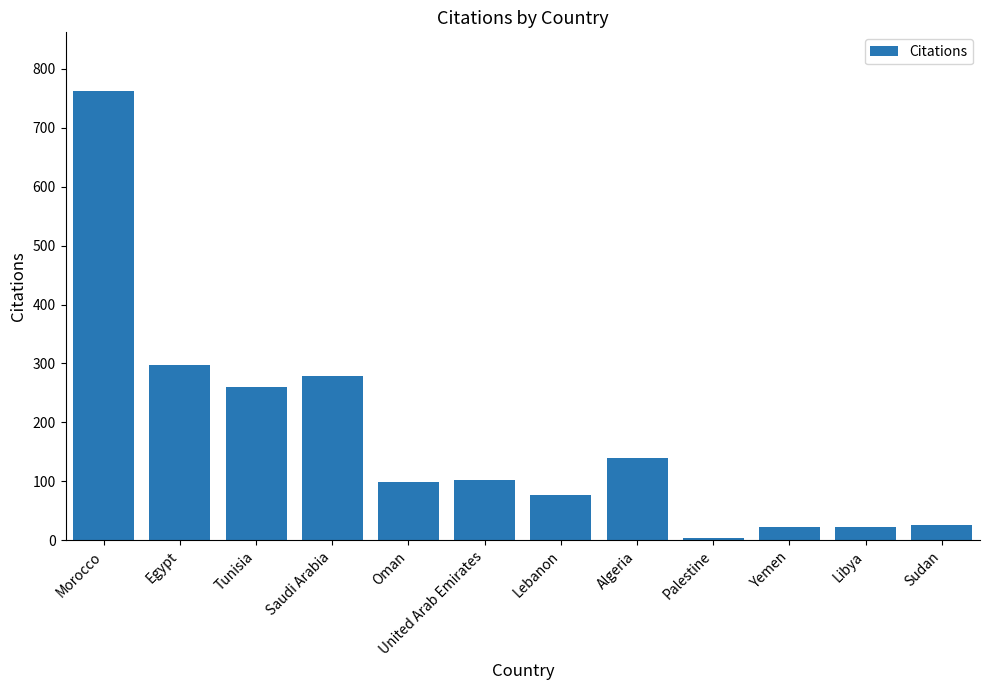

Which label corresponds to the largest value in the chart?

Morocco